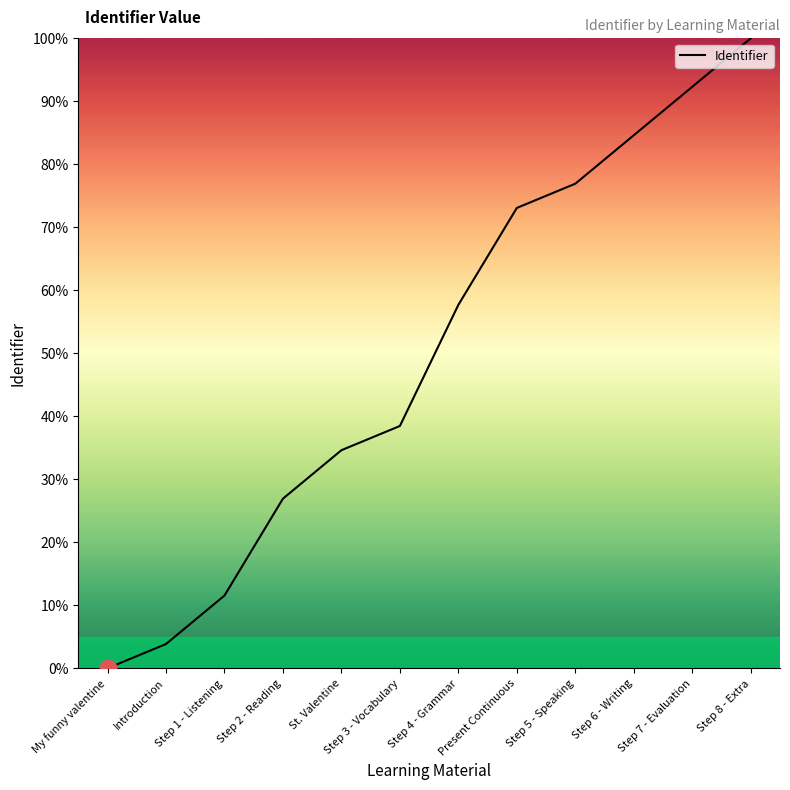

What is the greatest value displayed?

100.0